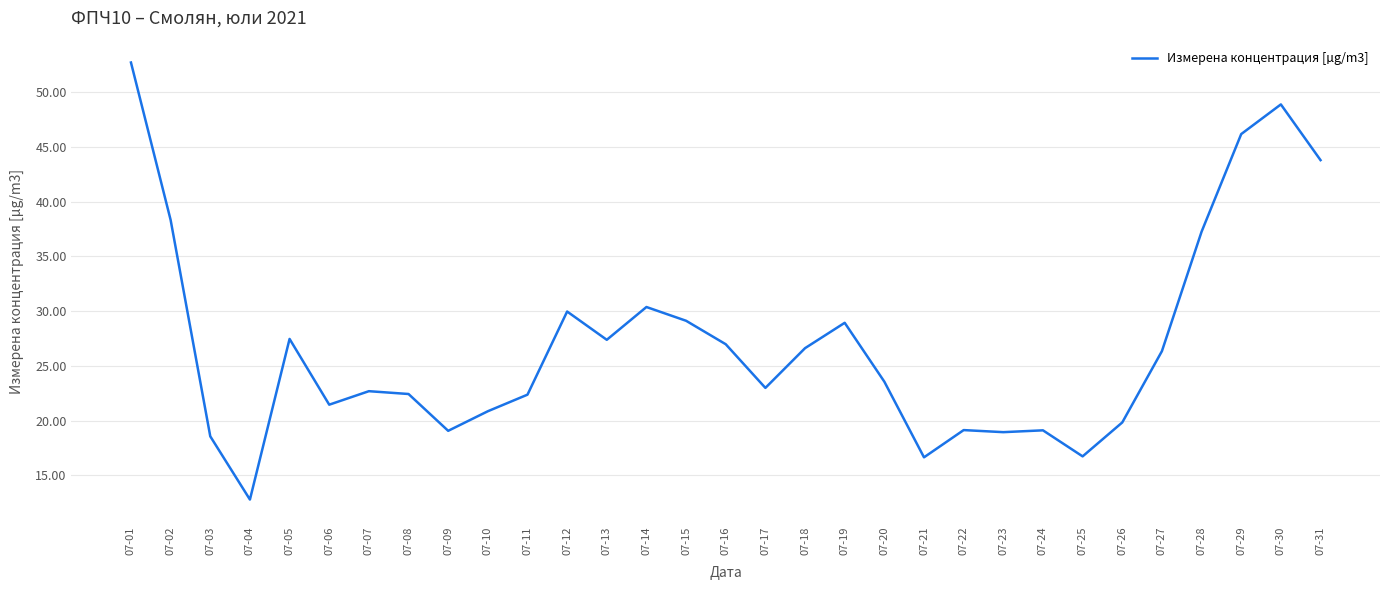

What is the greatest value displayed?

52.7